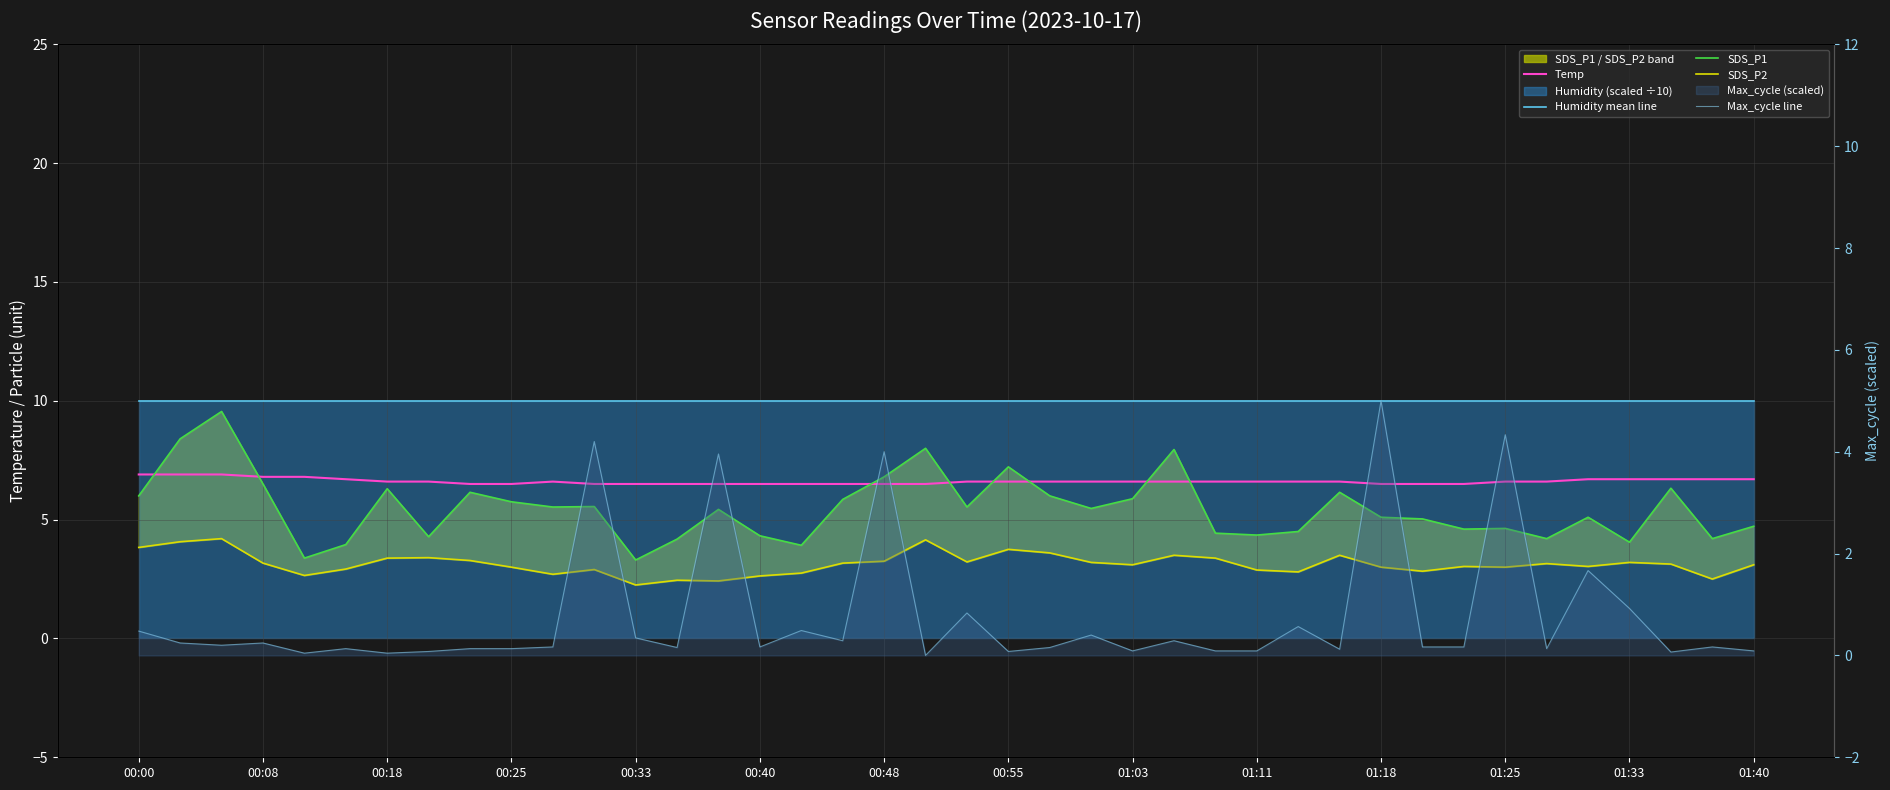

At 00:33, list the series in order from smallest to largest.

Max_cycle line, SDS_P2, SDS_P1, Temp, Humidity mean line